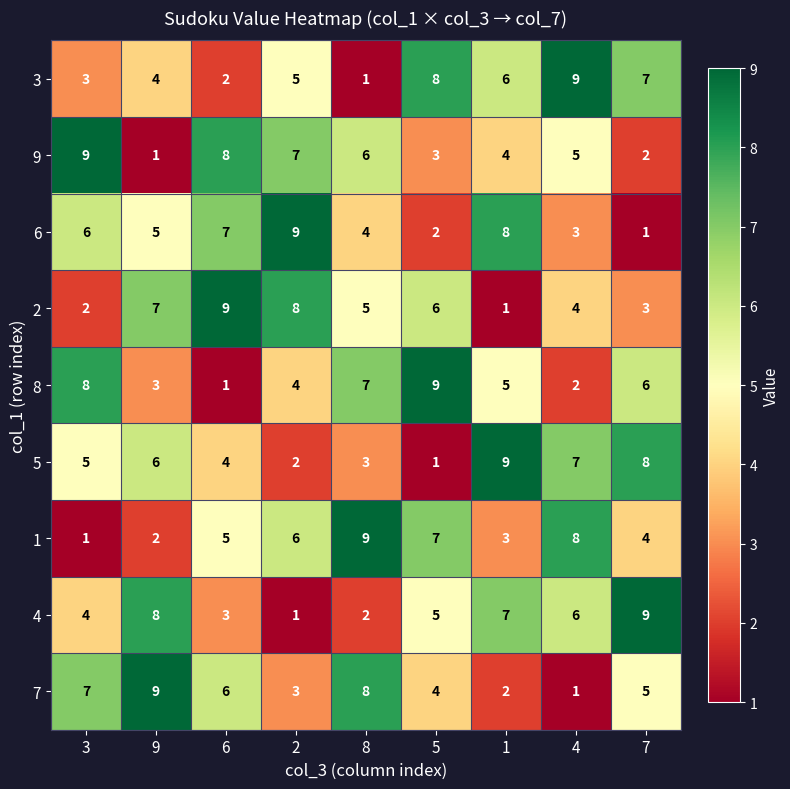

At which label does 6 first exceed 5?

3